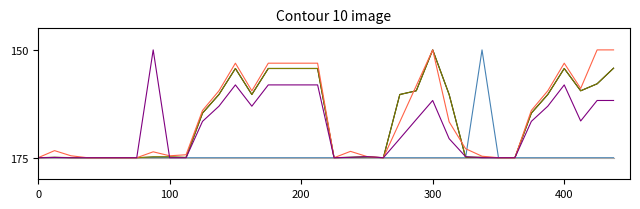

What is the greatest value displayed?

175.0